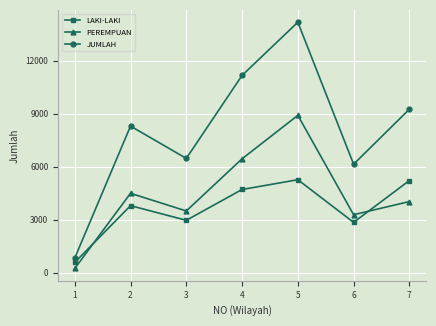

True or false: JUMLAH and PEREMPUAN cross at least once.

False